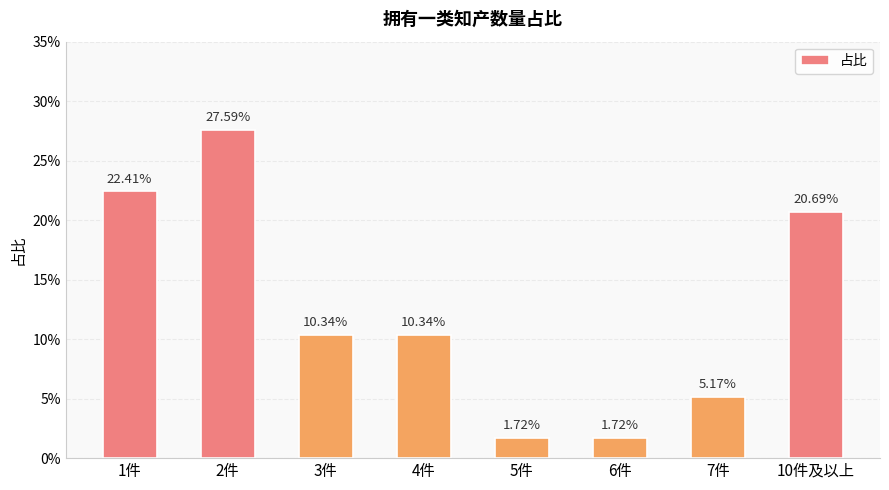

Between 6件 and 3件, which is larger?

3件